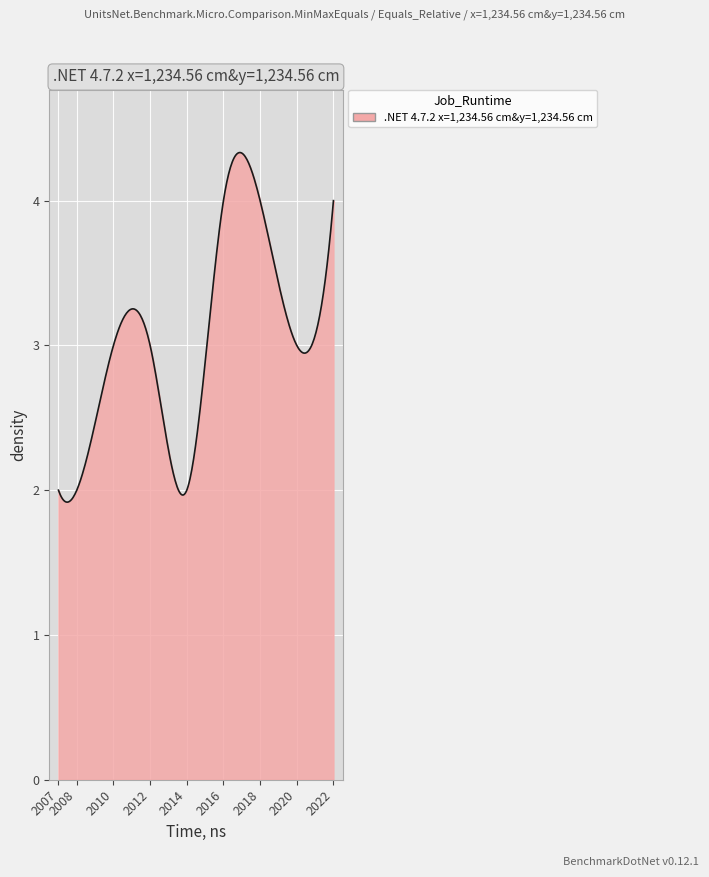

What is the greatest value displayed?

4.3